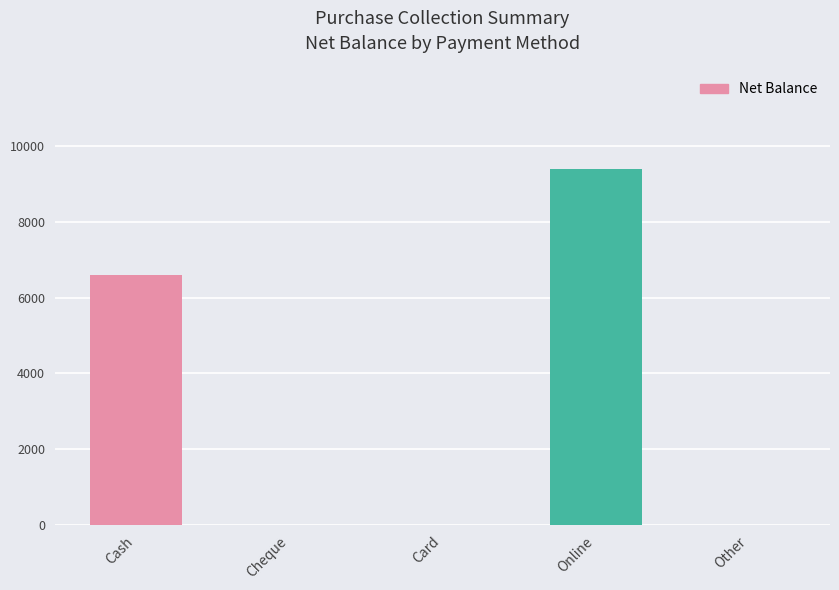

Reading left to right, transcribe all the data shown in this chart.

6600	0	0	9400	0